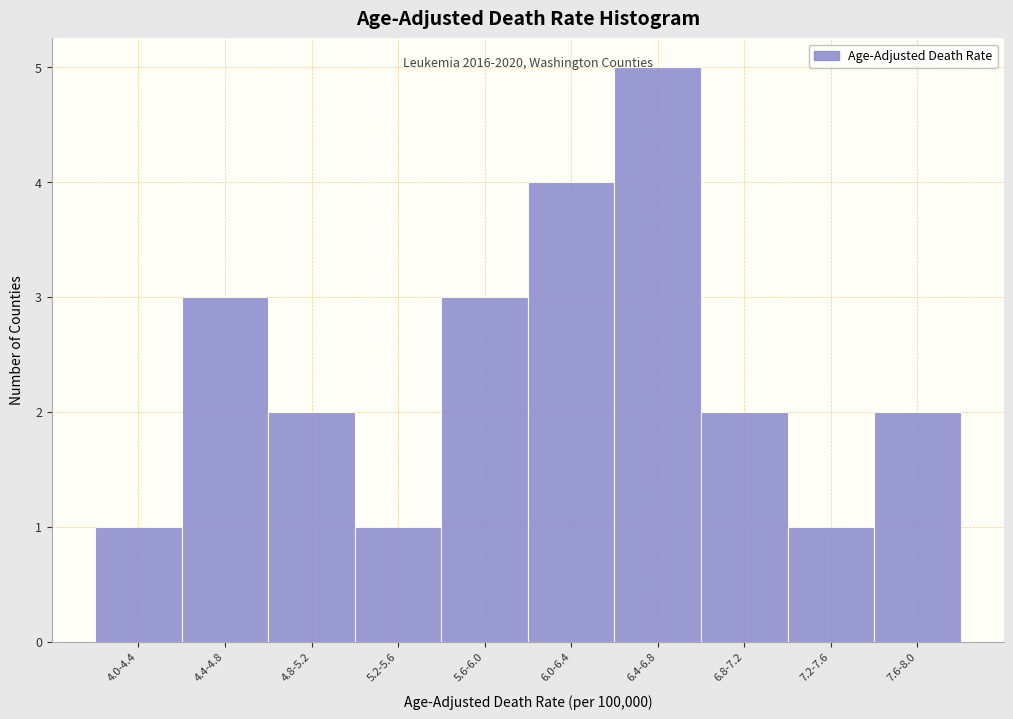

Reading left to right, what are all the values shown in this chart?

4.0-4.4=1	4.4-4.8=3	4.8-5.2=2	5.2-5.6=1	5.6-6.0=3	6.0-6.4=4	6.4-6.8=5	6.8-7.2=2	7.2-7.6=1	7.6-8.0=2